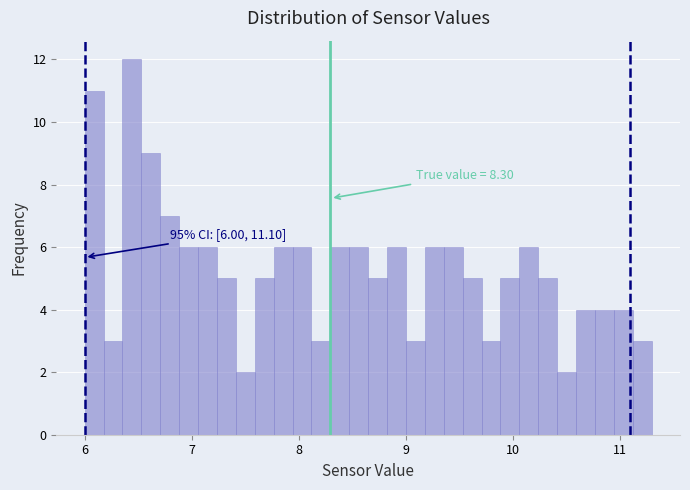

Around what value on the x-axis is the tallest bar? Give the approximate position of its centre, as read against the axis.

6.4